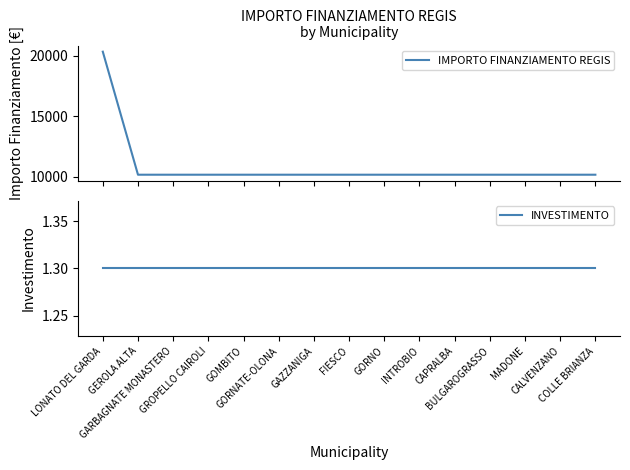

What is the average value of the IMPORTO FINANZIAMENTO REGIS series?

10850